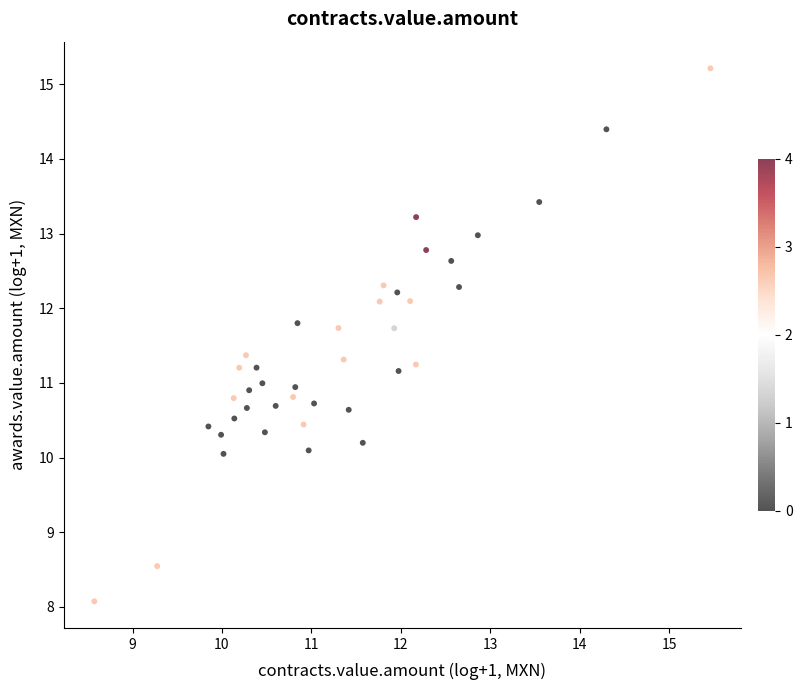

What is the range of X values (max minus min)?

6.9